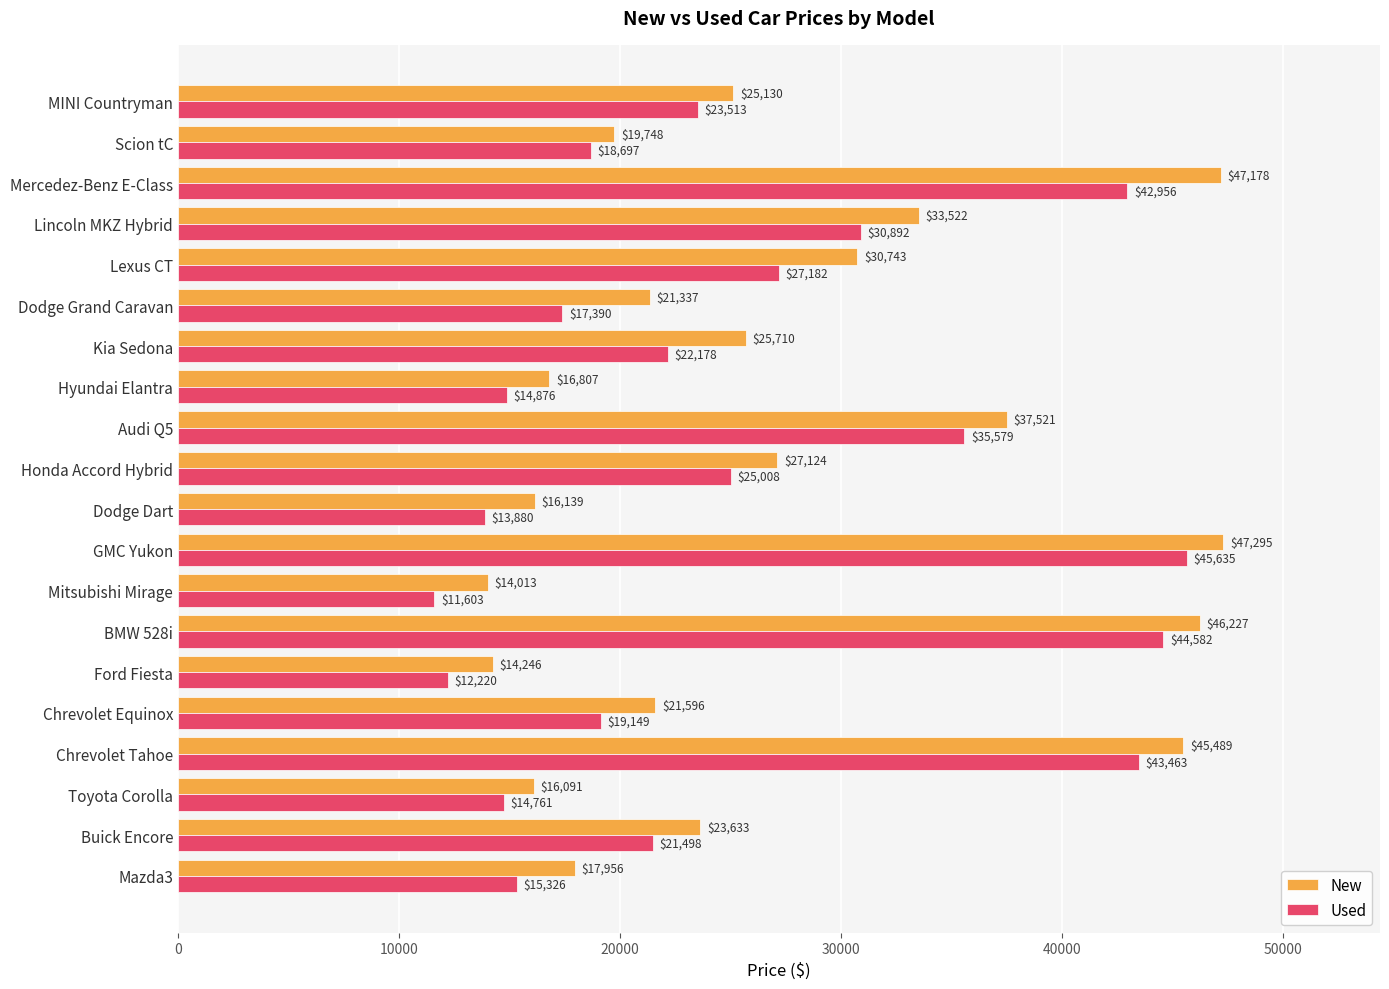

How many data points in New are less than 25130?

10